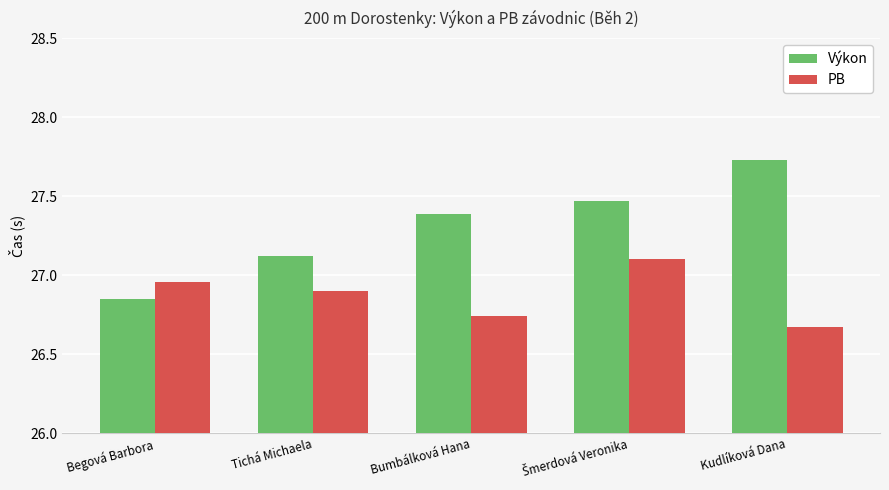

The Výkon series shows 43.5 at Tichá Michaela. True or false?

False